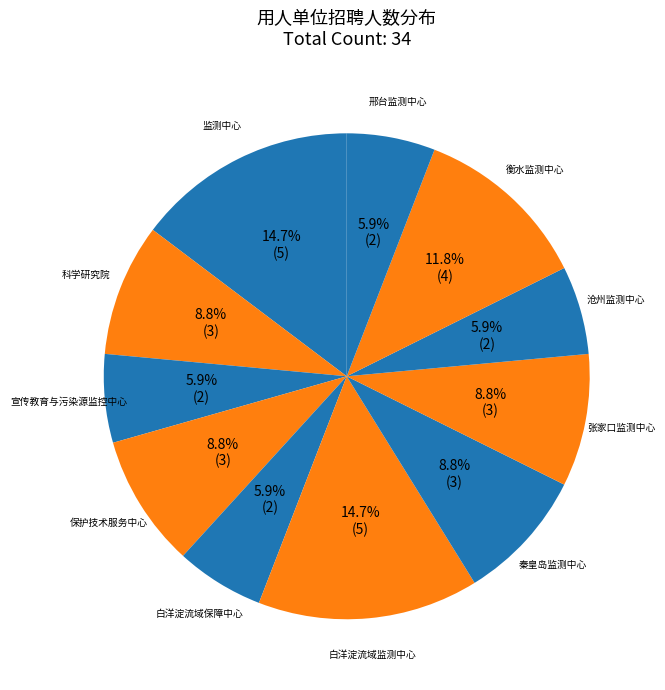

Rank the categories by value from lowest to highest.

河北省生态环境宣传教育与污染源监控中心, 白洋淀流域生态环境保障中心, 河北省沧州生态环境监测中心, 河北省邢台生态环境监测中心, 河北省生态环境科学研究院, 河北省生态环境保护技术服务中心, 河北省秦皇岛生态环境监测中心, 河北省张家口生态环境监测中心, 河北省衡水生态环境监测中心, 河北省生态环境监测中心, 白洋淀流域生态环境监测中心